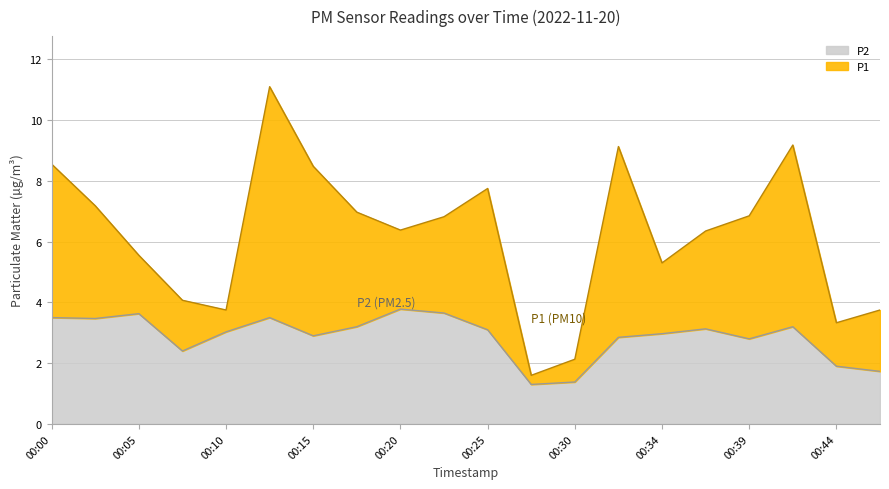

What is the average value of the P1 series?

6.2